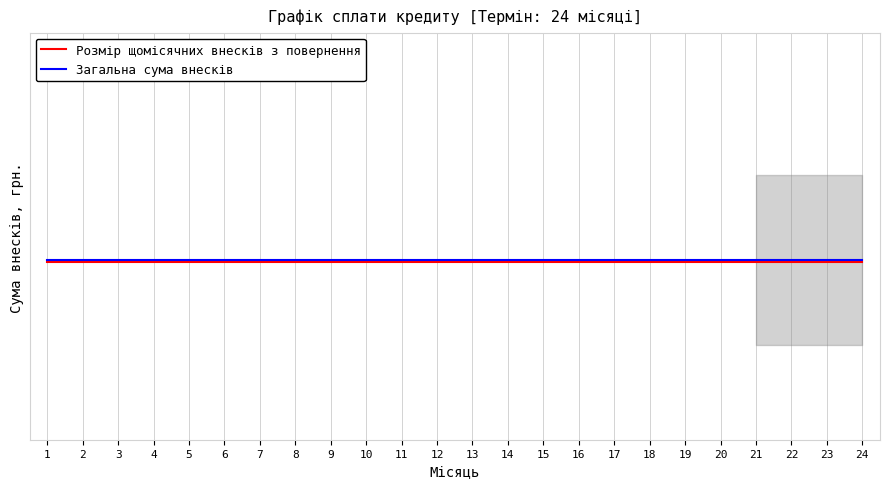

What is the value of the Розмір щомісячних внесків з повернення point at the 7th from the left?

4187.5